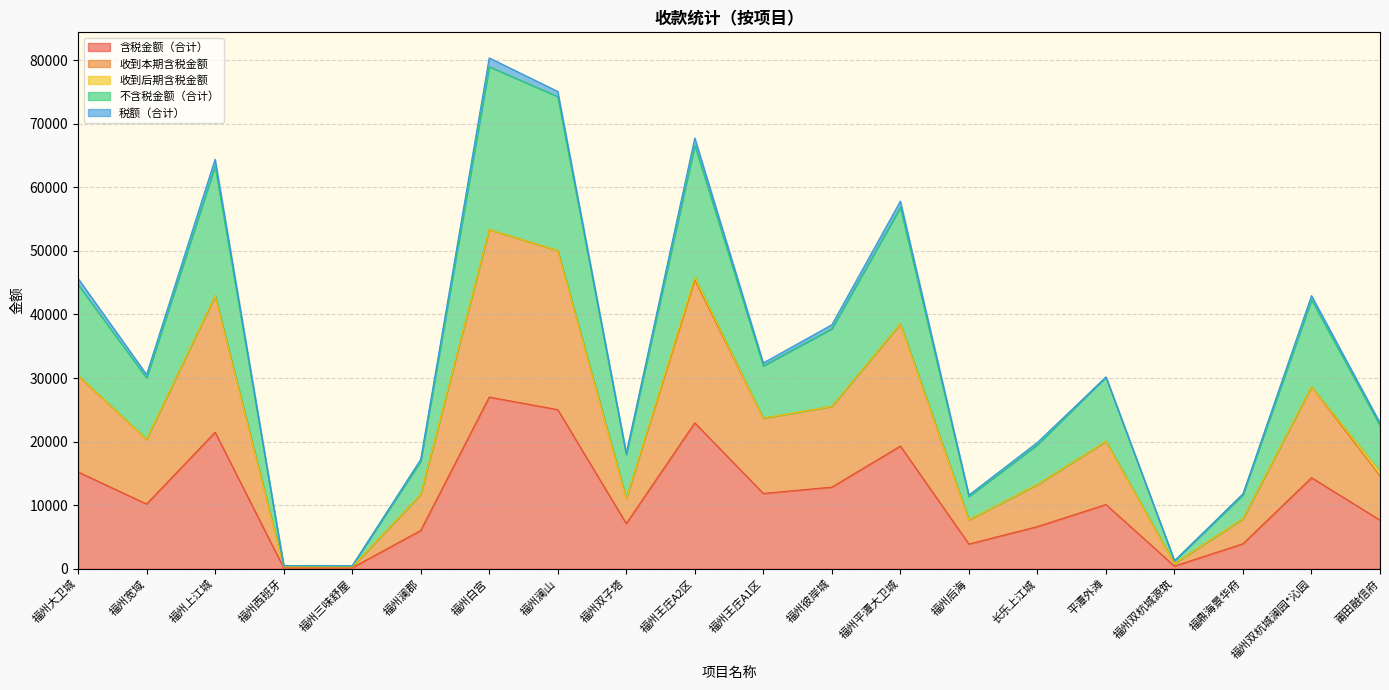

How many interior local peaks does the 收到本期含税金额 series have?

6